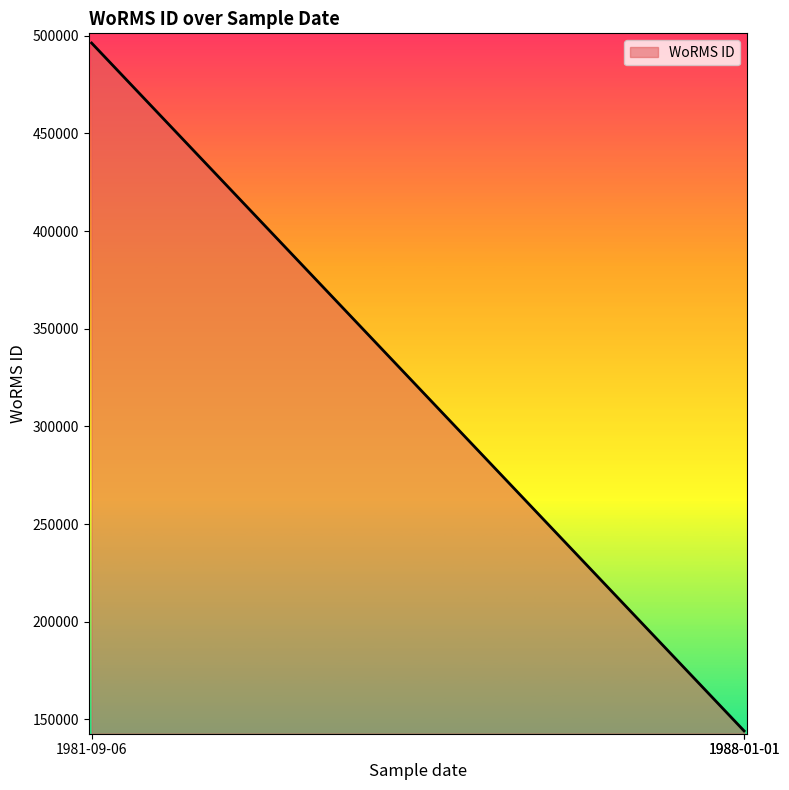

What is the change in value from 01-01-1988 to 06-09-1981?

+352200